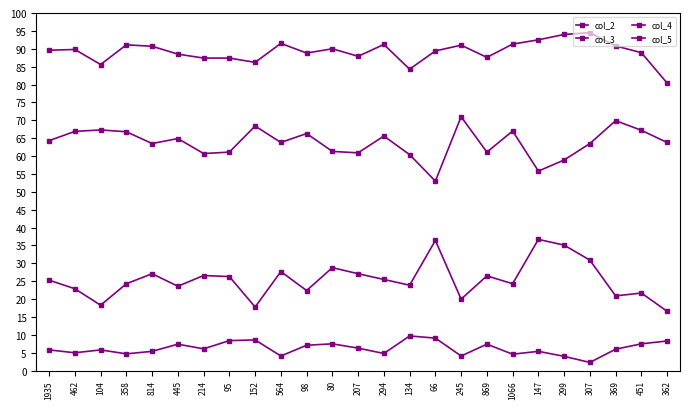

Count the number of data series in this chart.

4